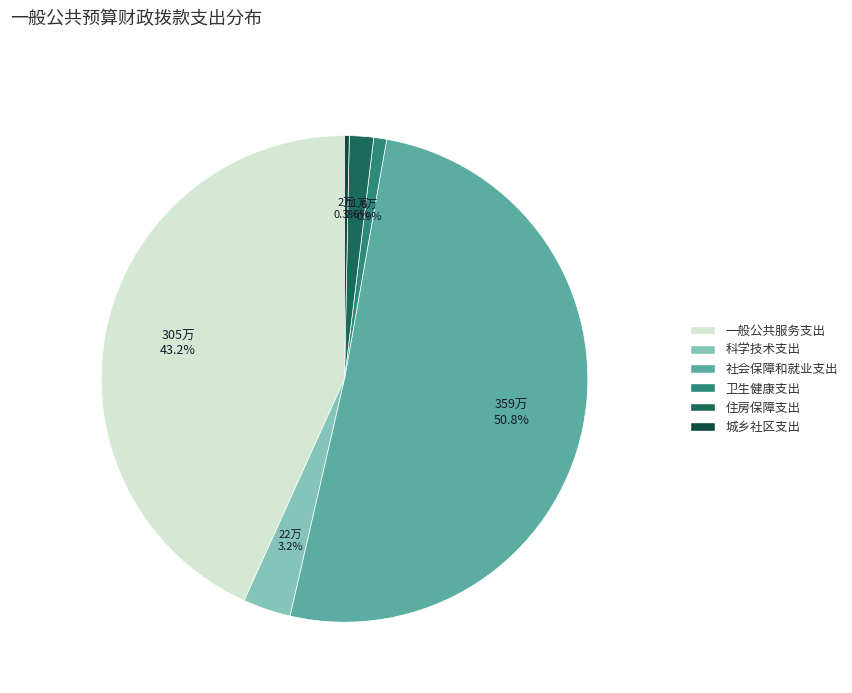

What is the smallest slice in the pie chart?

城乡社区支出